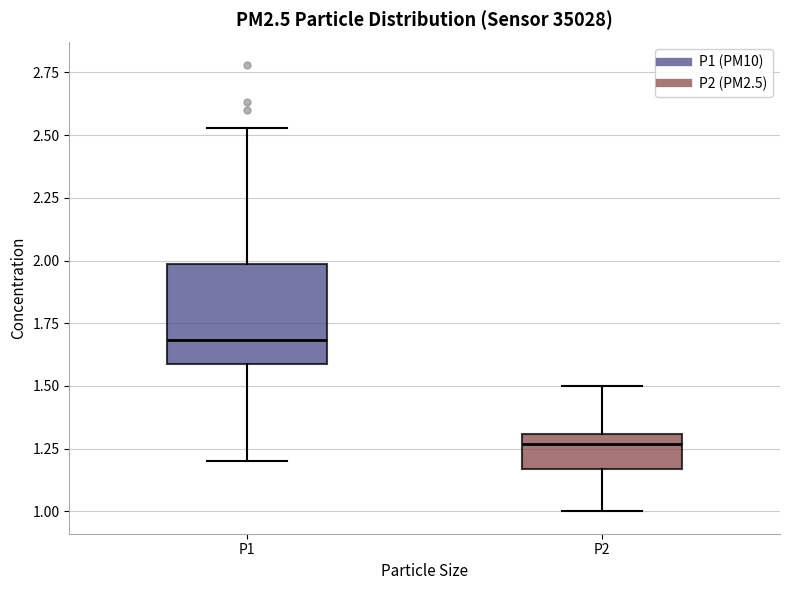

Where does the lower whisker of the box for P1 end on the y-axis? The values are not printed on the chart, so give them approximately, as read against the axis.

1.20